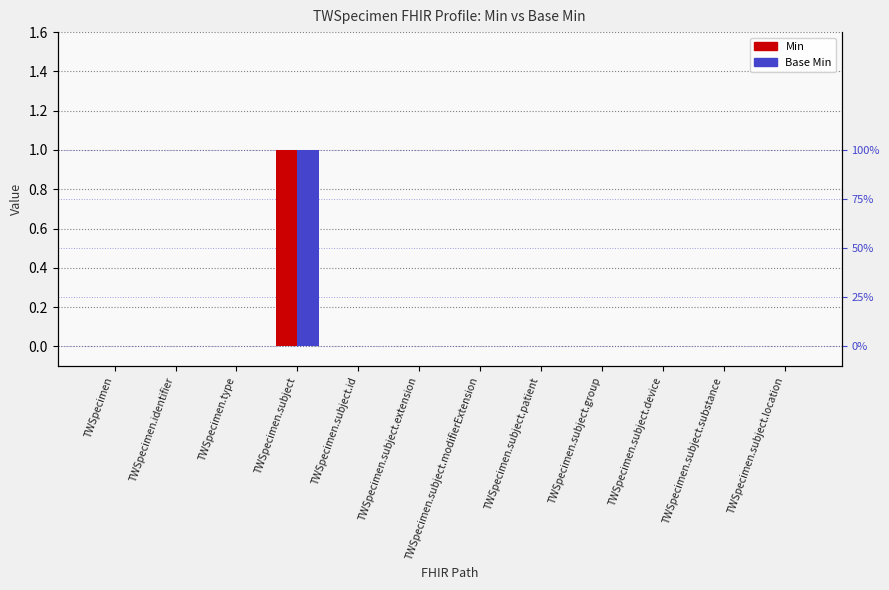

What is the difference between the maximum and minimum values in the Base Min series?

1